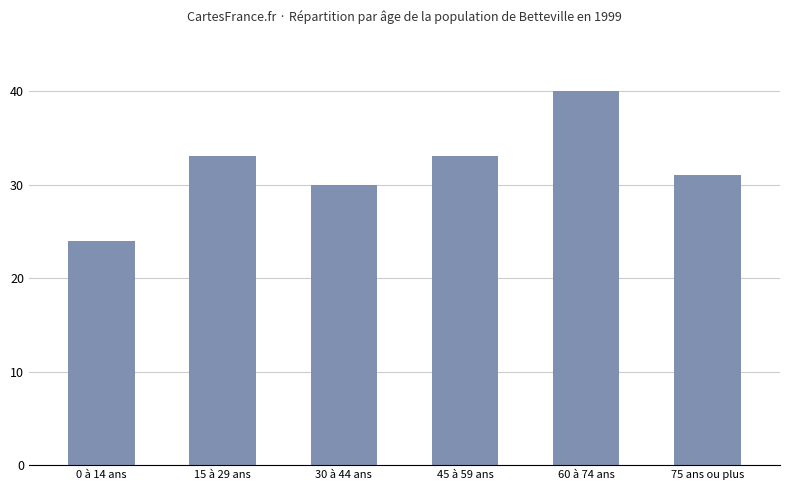

What is the sum of the values at 75 ans ou plus and 45 à 59 ans?

64